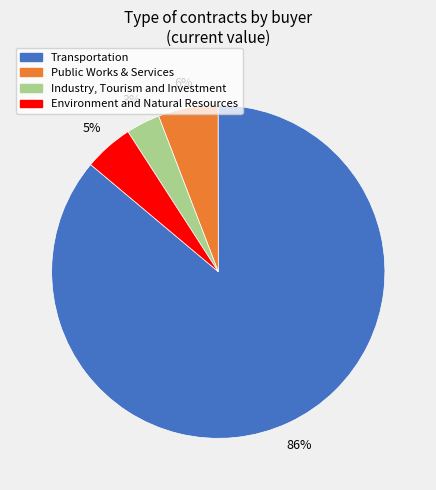

Count the number of slices in the pie.

4